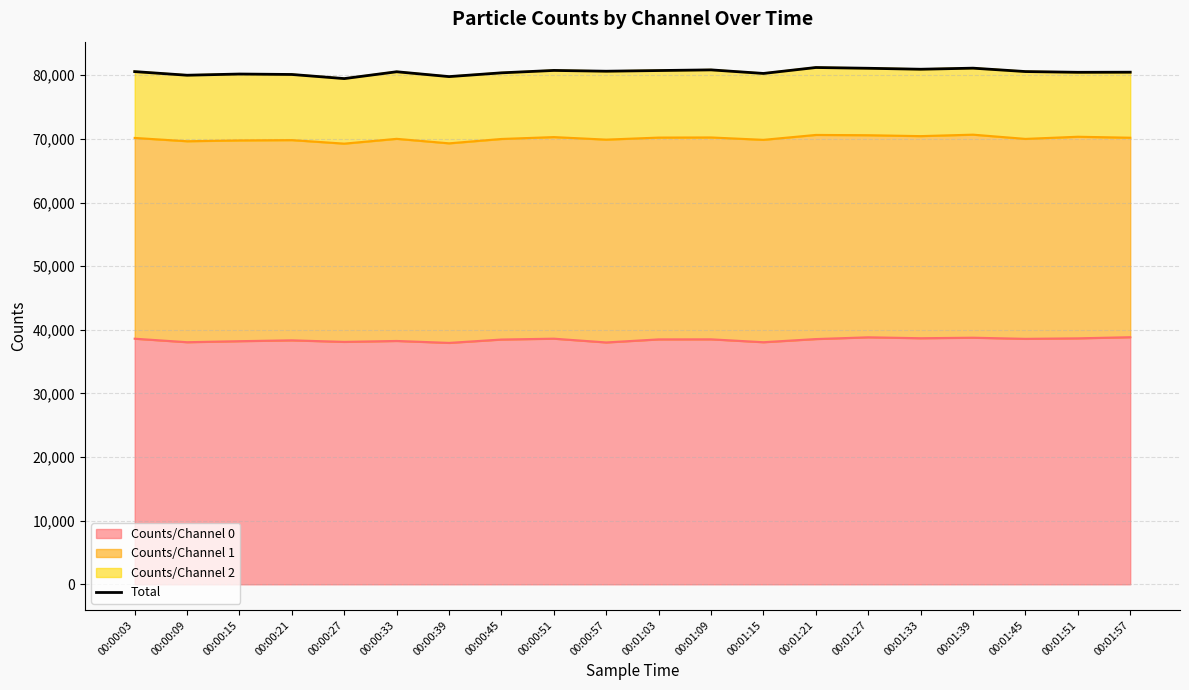

What value does the data have at 00:01:21, to the nearest 100?

81200